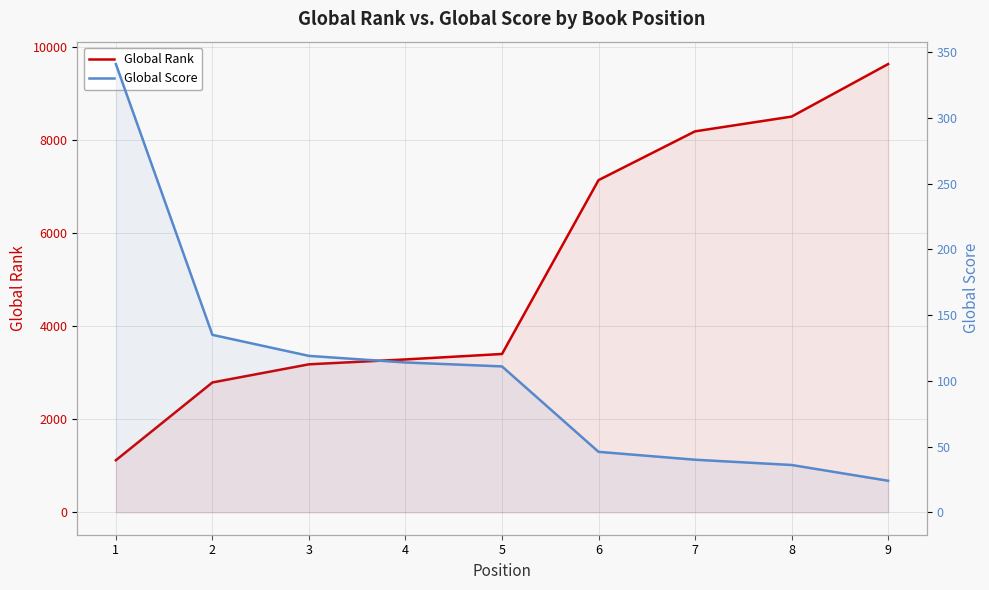

What is the difference between the maximum and minimum values in the Global Score series?

317